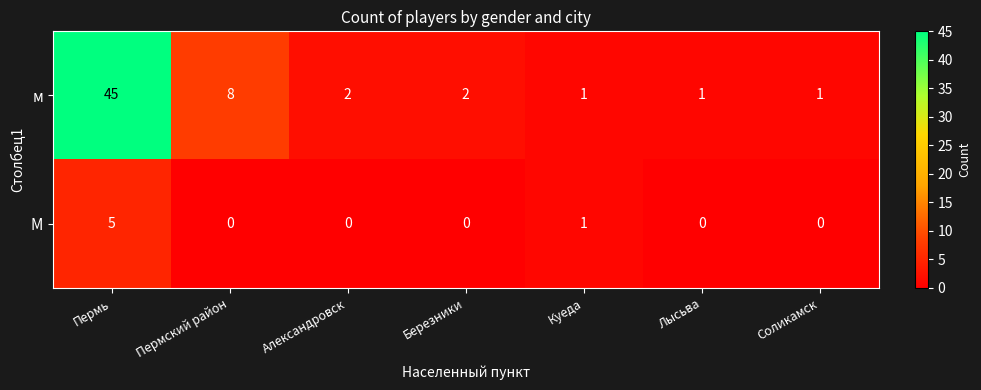

What is the total value across all series at Лысьва?

1